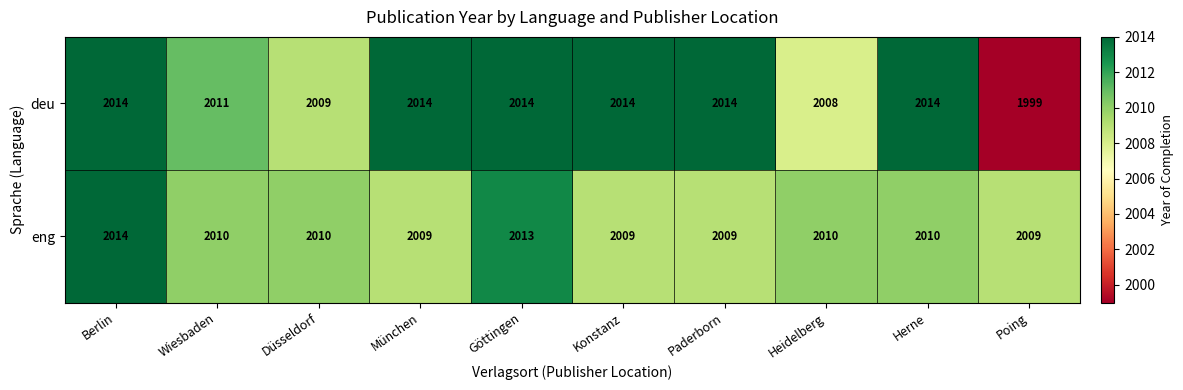

What is the average value of the deu series?

2011